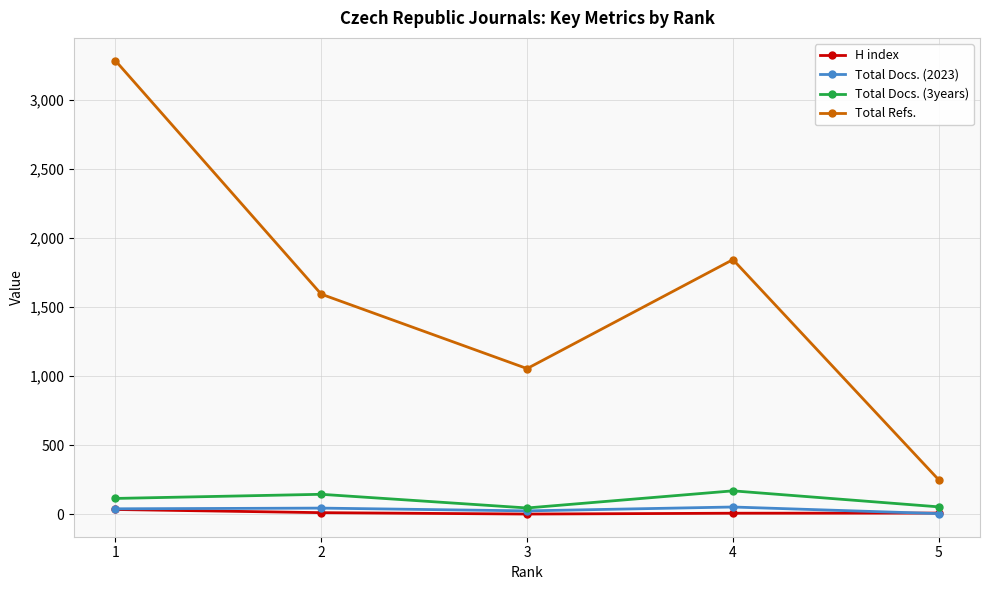

The value of Total Docs. (3years) at 2 is 145. True or false?

True